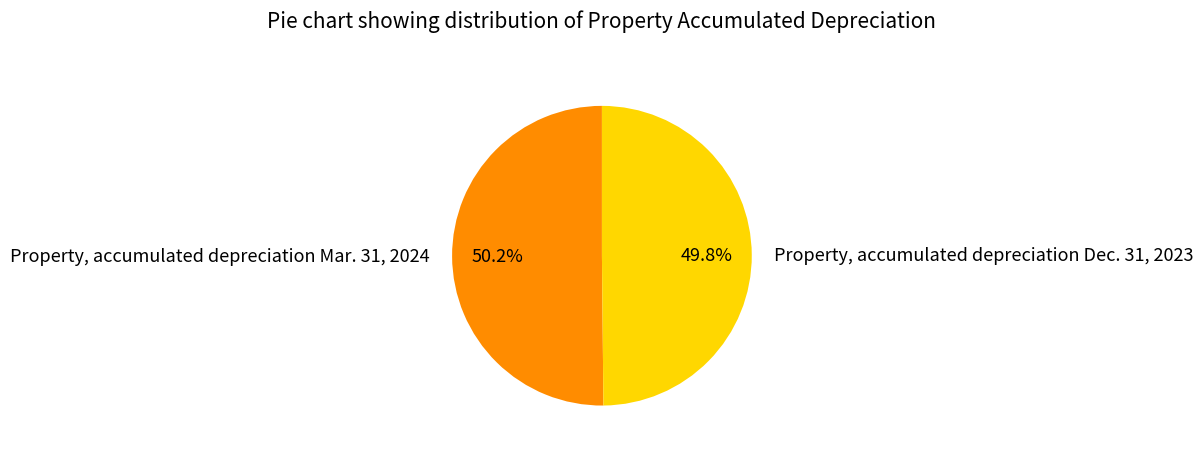

How many segments does this pie chart have?

2